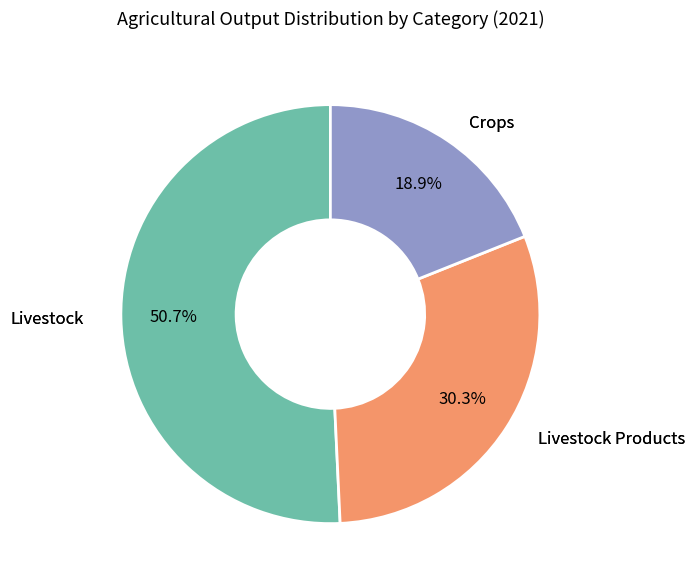

To the nearest percent, what is the difference between the largest and smallest slice percentages?

32%